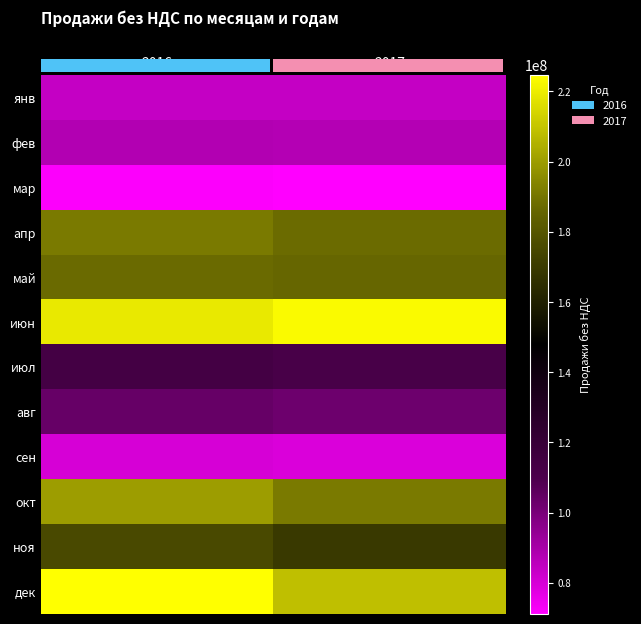

Reading left to right, list all the values displayed in this chart.

янв: 2016=83734811.4	2017=83774364.4
фев: 2016=87792131.1	2017=87074936.4
мар: 2016=71789289.4	2017=71115254.2
апр: 2016=191251090.2	2017=187532966.1
май: 2016=187192215.7	2017=186308771.2
июн: 2016=219143725.8	2017=223278622.9
июл: 2016=113481868.6	2017=111699152.5
авг: 2016=103809169.5	2017=102441101.7
сен: 2016=79839419.5	2017=79016949.2
окт: 2016=200310635.6	2017=191360169.5
ноя: 2016=175222309.3	2017=169371610.2
дек: 2016=224674186.4	2017=208671610.2